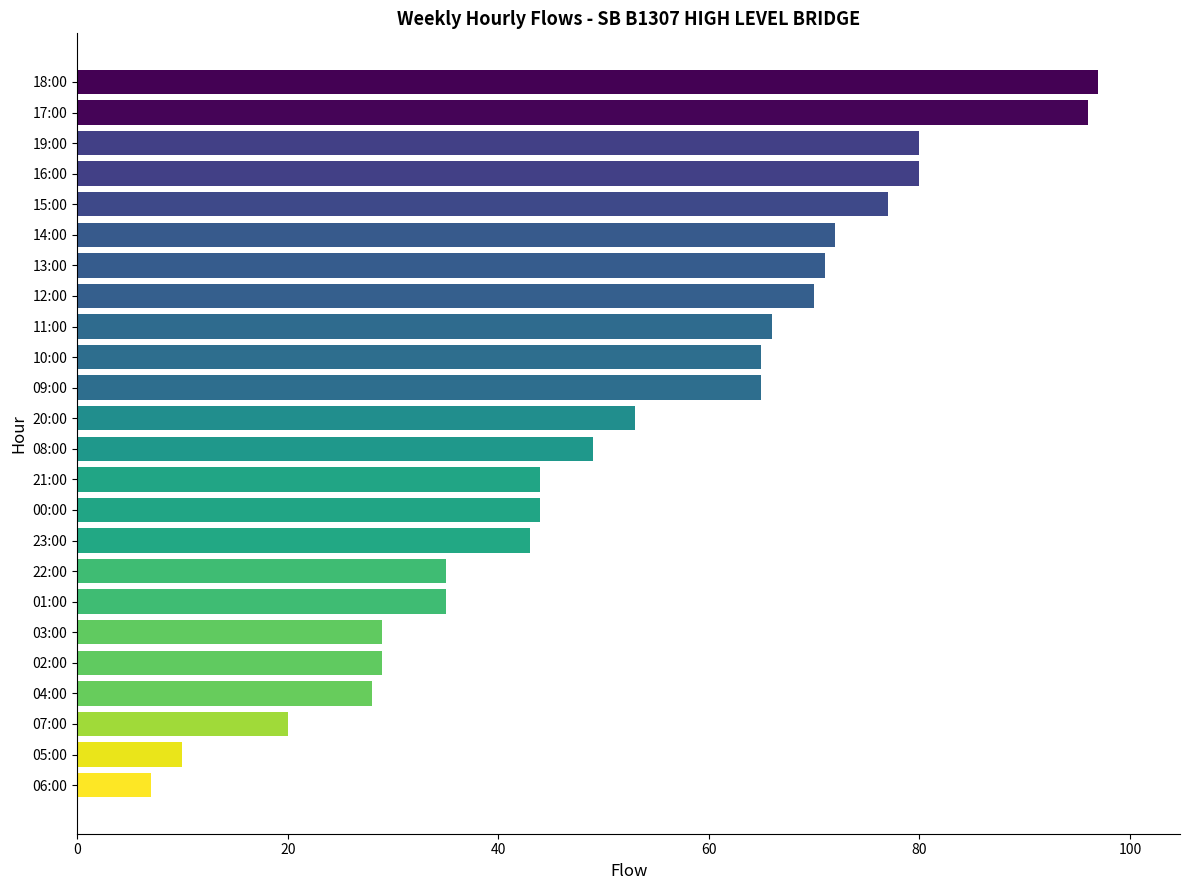

What is the change in value from 15:00 to 00:00?

-33